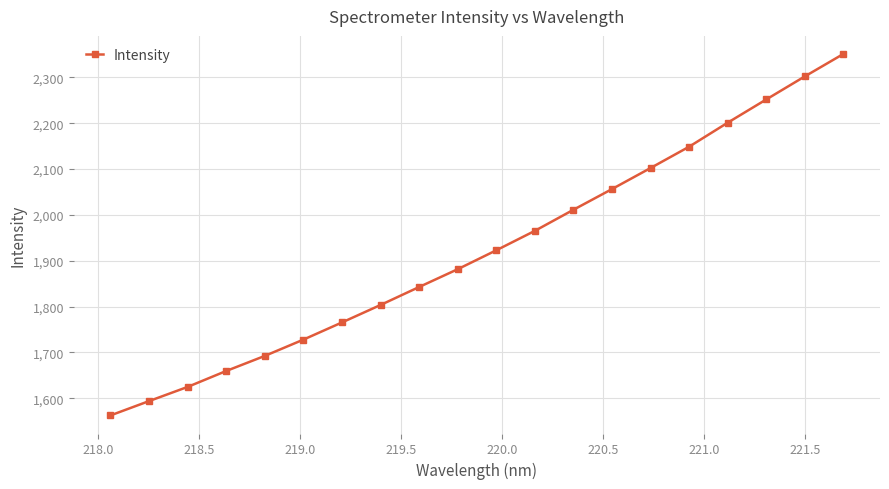

What is the value of the 15th point from the left?

2102.2